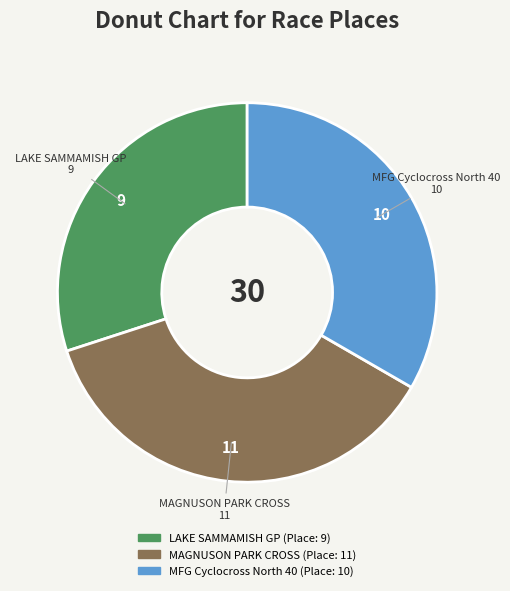

Is there any slice that represents more than half of the pie?

No